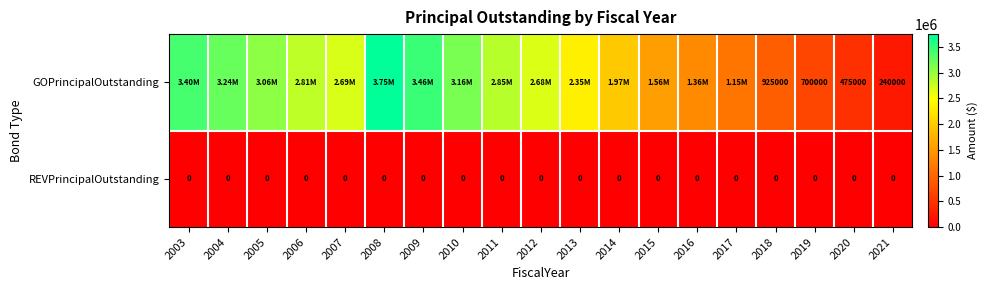

Is it true that GOPrincipalOutstanding equals 700000 at 2019?

True